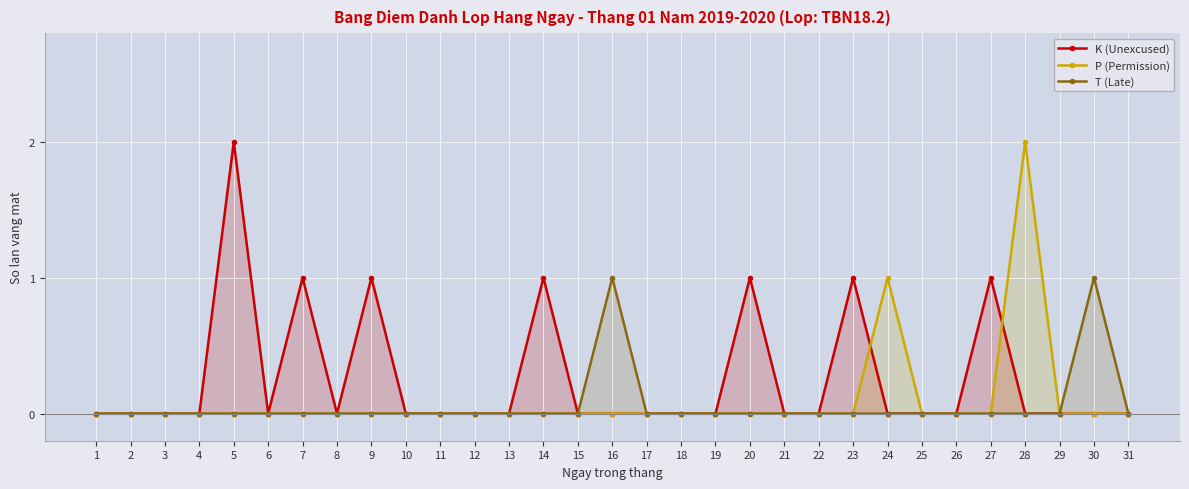

In K (Unexcused), how many points are higher than both neighbors (excluding endpoints)?

7